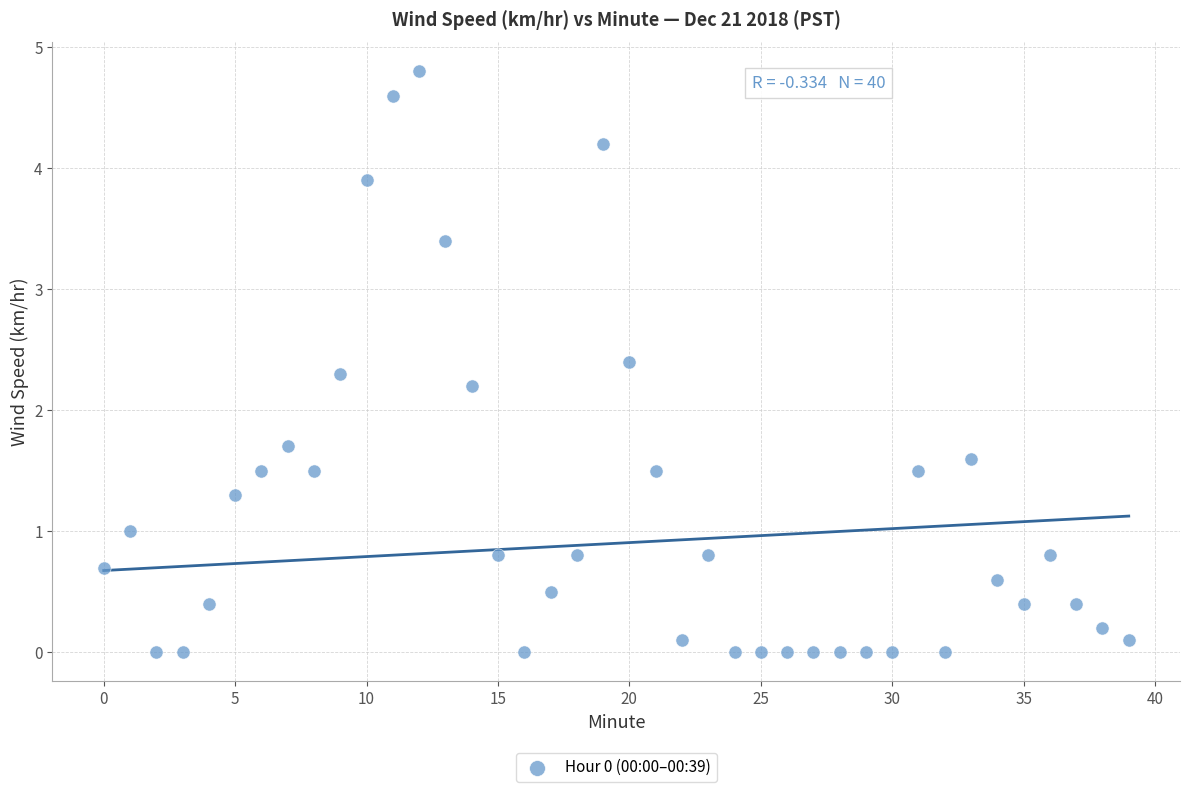

What Y value in the scatter plot is closest to 2?

2.2